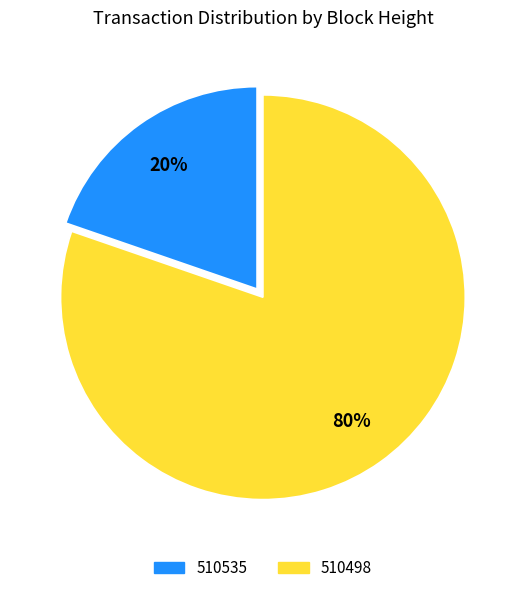

To the nearest percent, what percentage of the pie is 510535?

20%